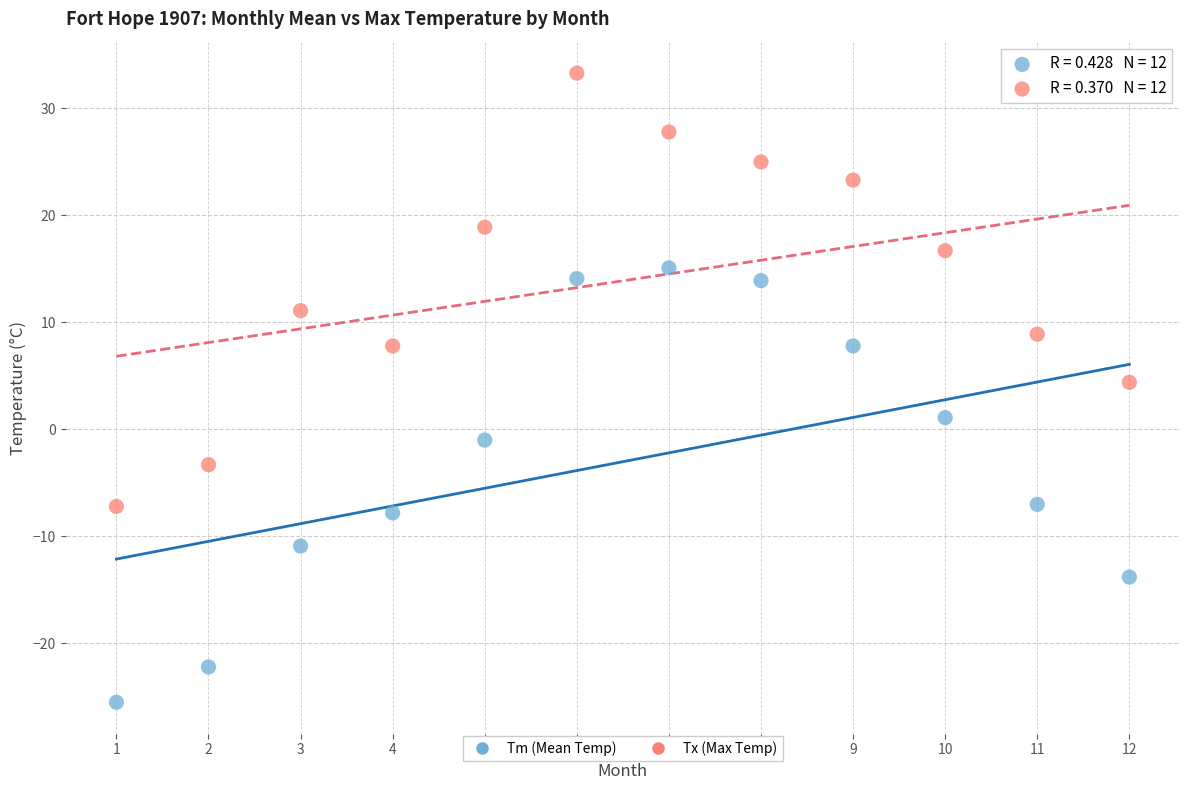

Across all data points, what is the range of X values (max minus min)?

11.0